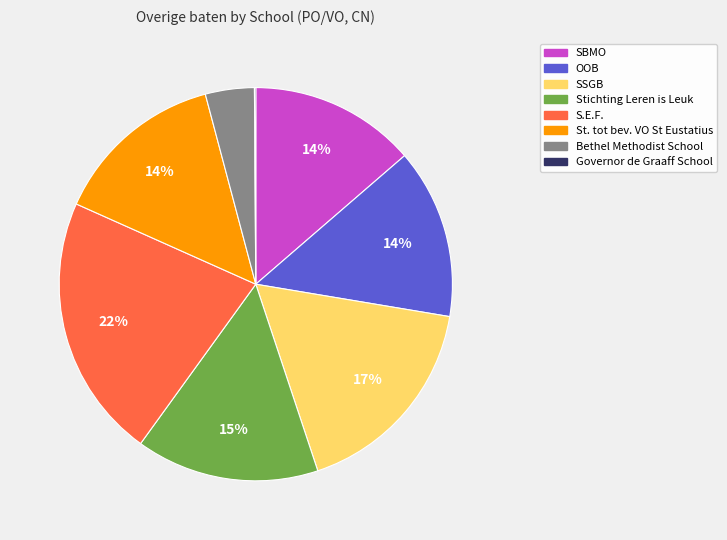

Does any single category account for the majority?

No